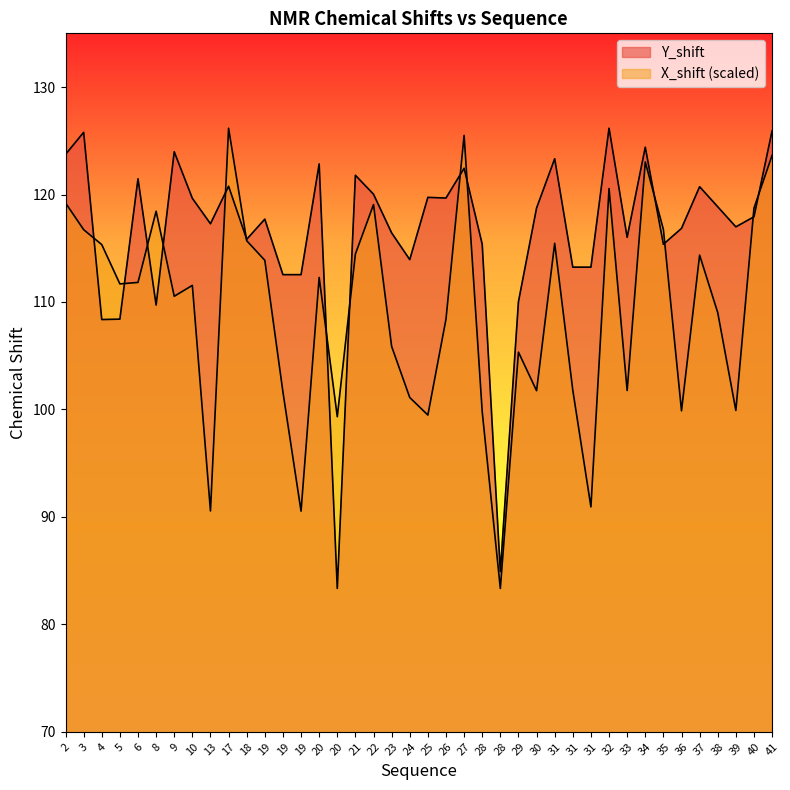

At which category is the sum across all series the highest?

41